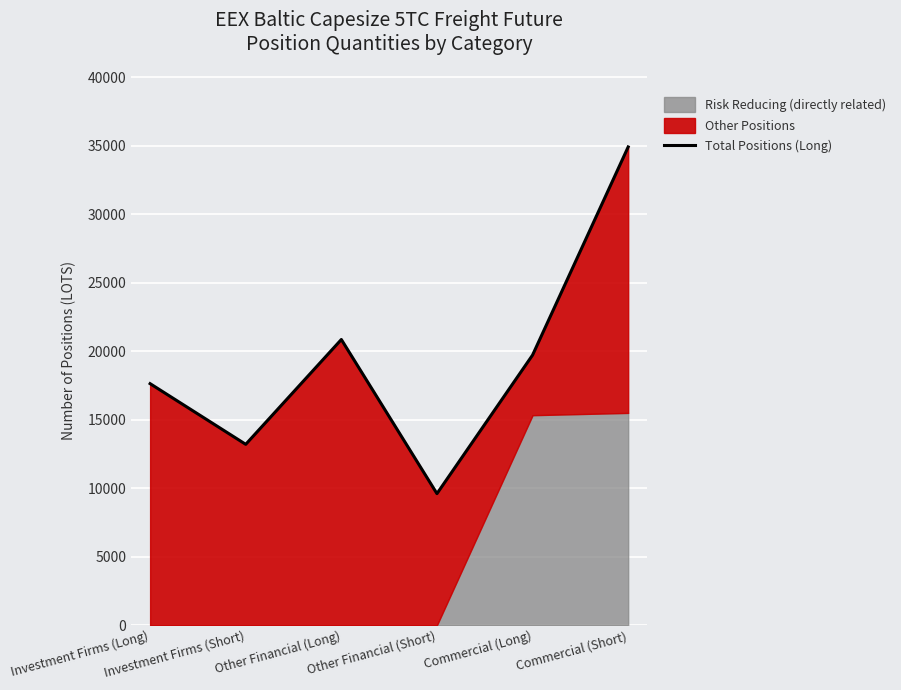

How many interior local valleys (lower than both neighbors) does the data have?

2